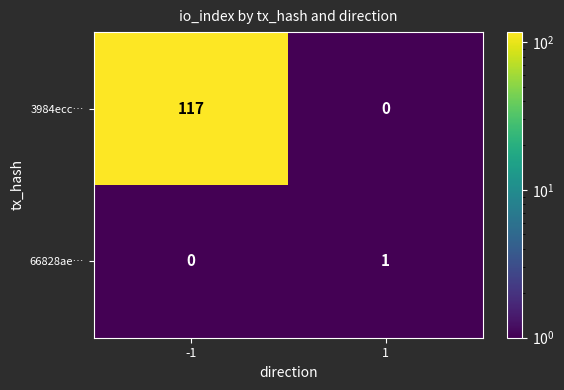

At -1, list the series in order from largest to smallest.

3984ecc…, 66828ae…